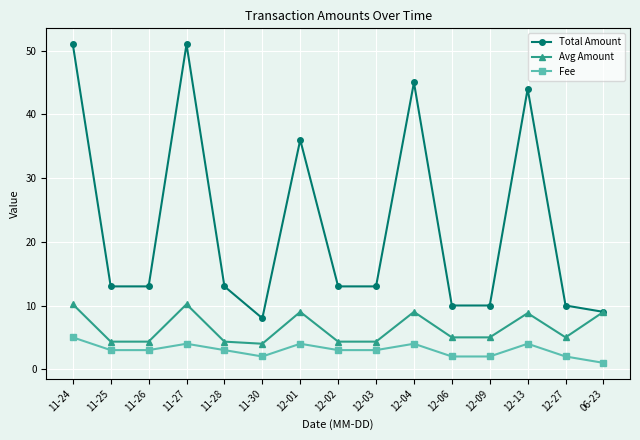

What is the difference between the Fee values at 11-25 and 12-13?

1.0